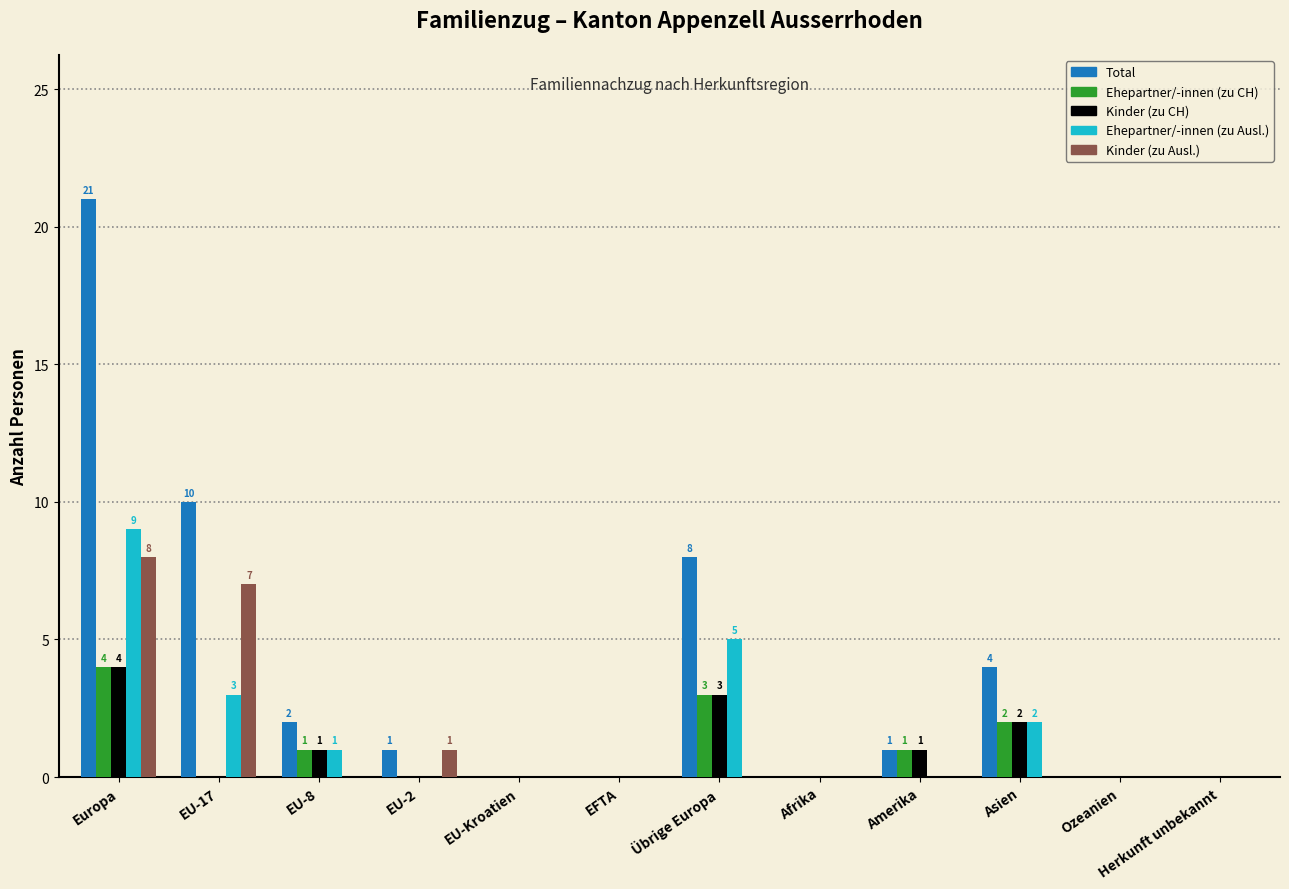

At which category is the sum across all series the highest?

Europa